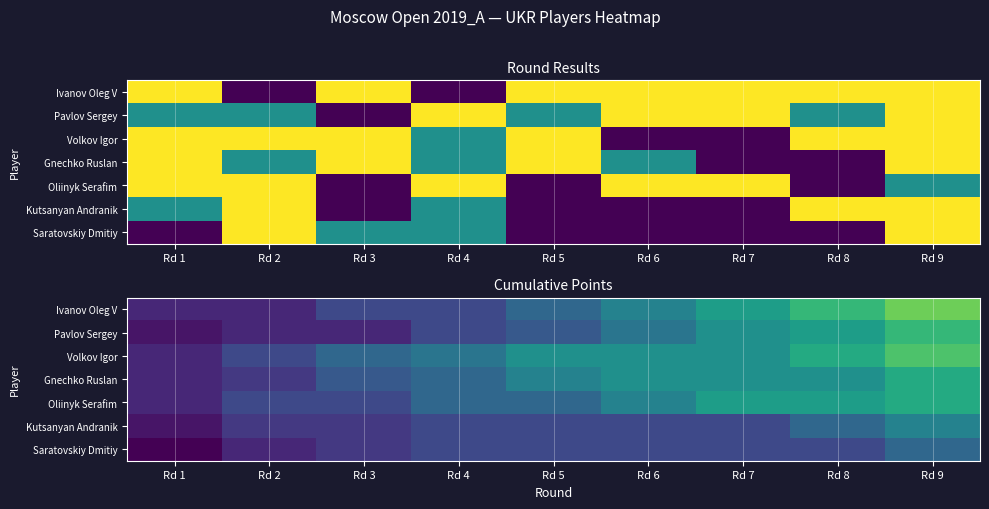

What is the difference between the Saratovskiy Dmitiy values at Rd 5 and Rd 9?

1.0